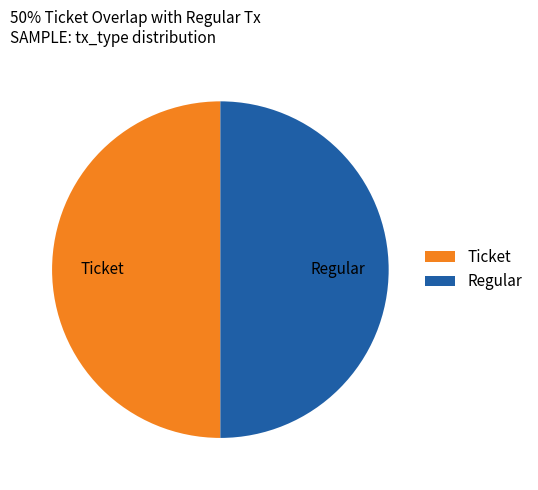

Combined, do Ticket and Regular account for over 50%?

Yes